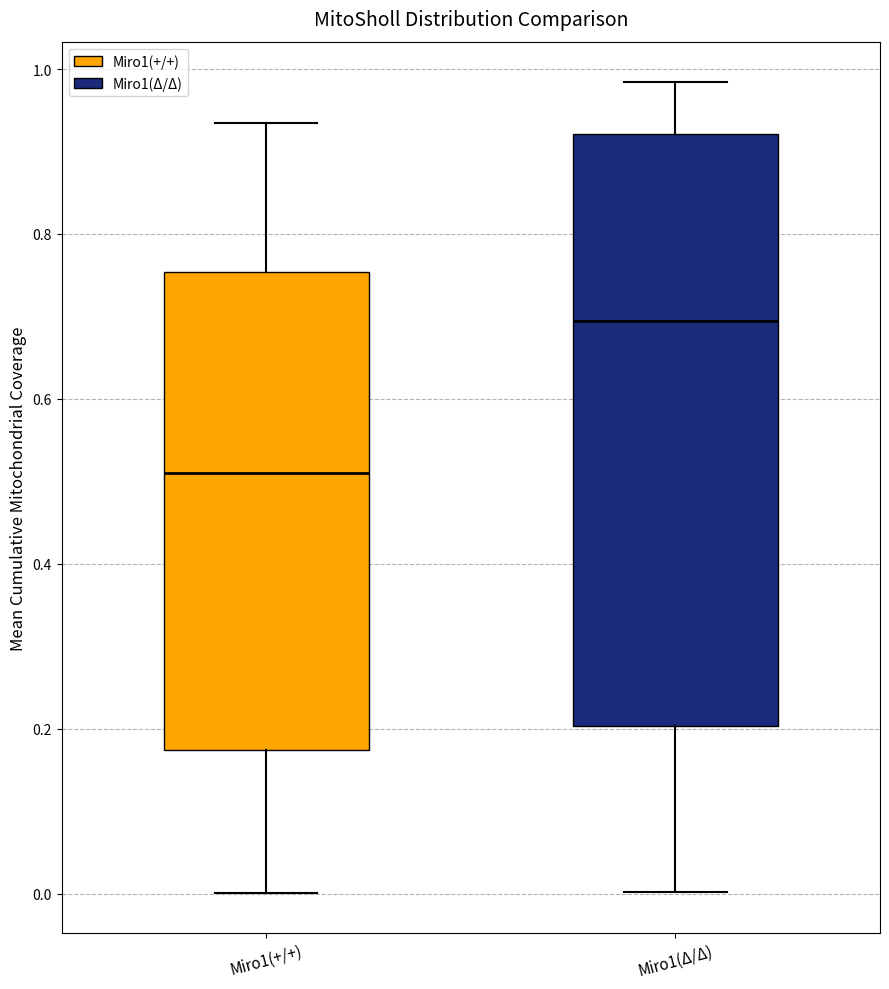

Where is the lower edge of the box for Miro1(+/+) on the y-axis? The values are not printed on the chart, so give them approximately, as read against the axis.

0.18